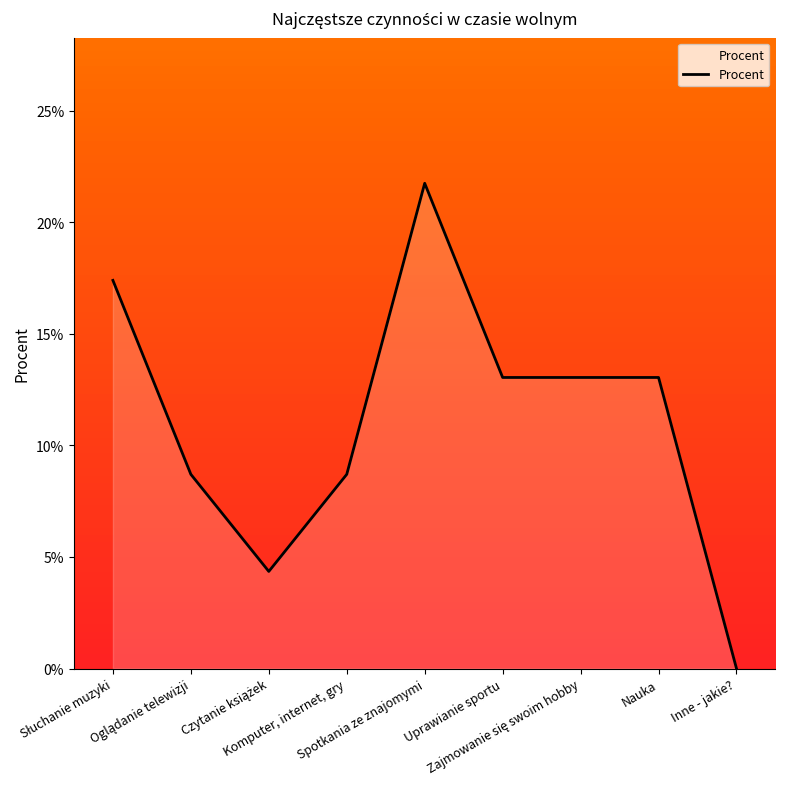

How many interior local peaks (higher than both neighbors) does the data have?

1